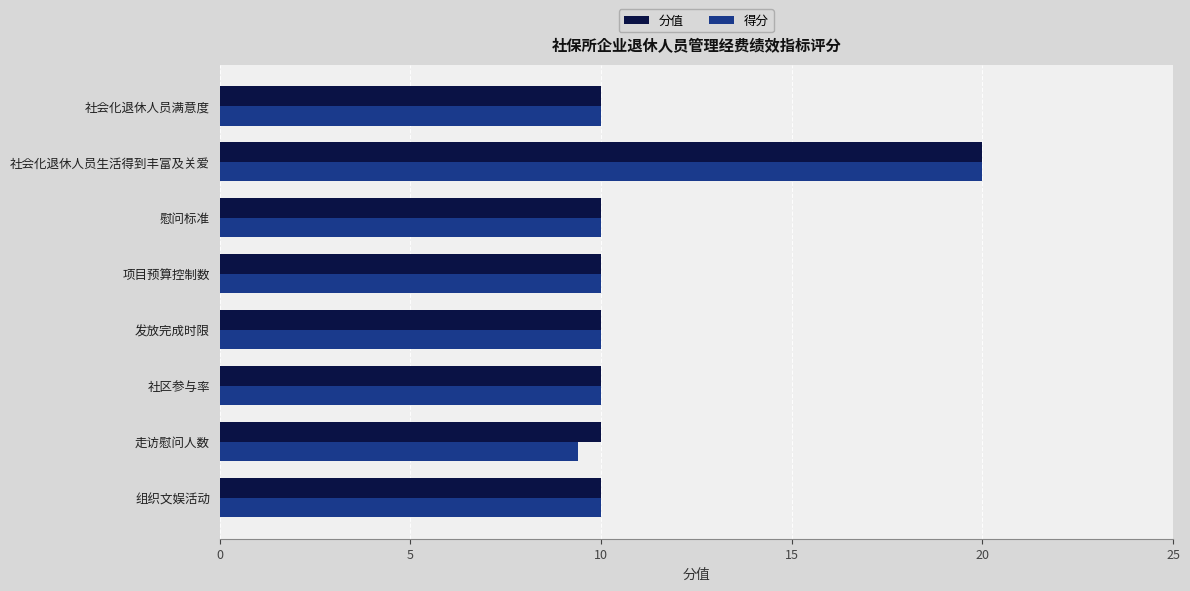

What is the approximate value of 得分 at 慰问标准?

10.0